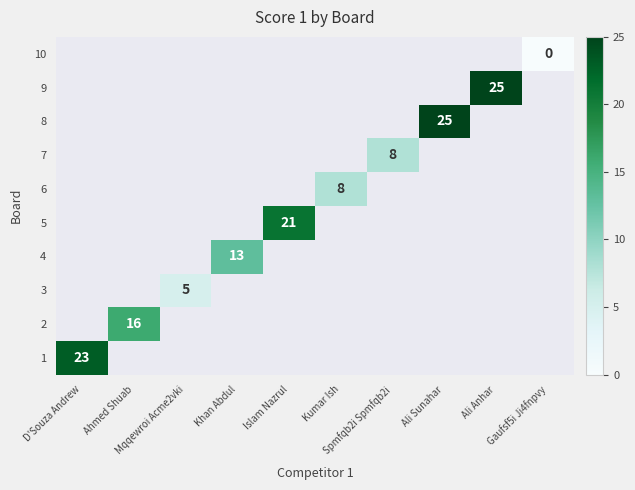

Count the number of data series in this chart.

10